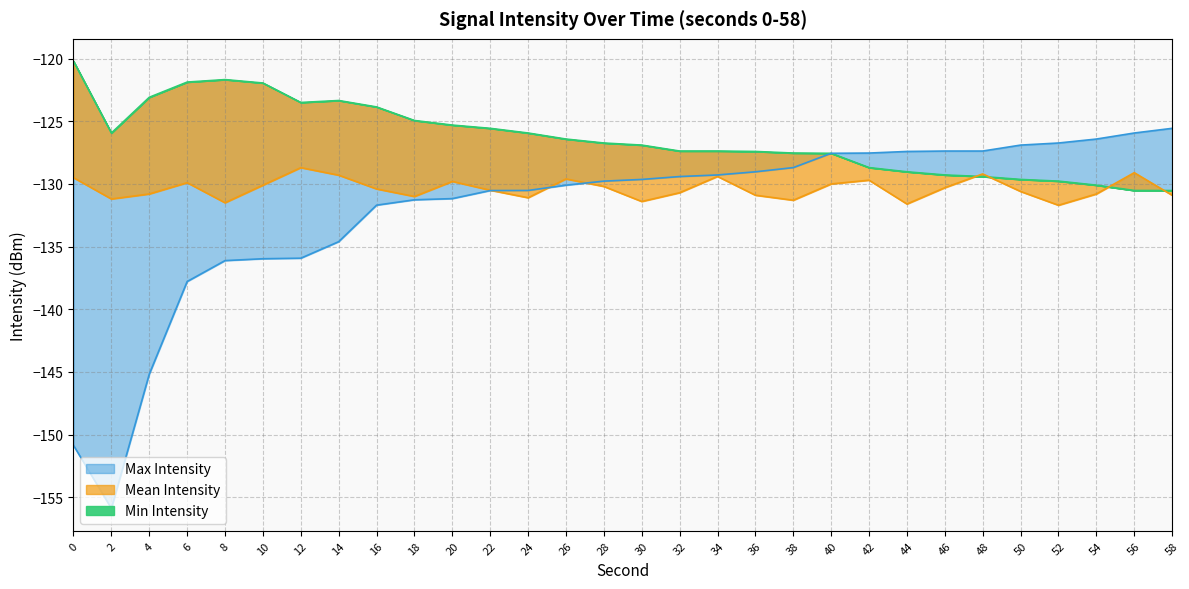

At 24, list the series in order from largest to smallest.

Min Intensity, Max Intensity, Mean Intensity